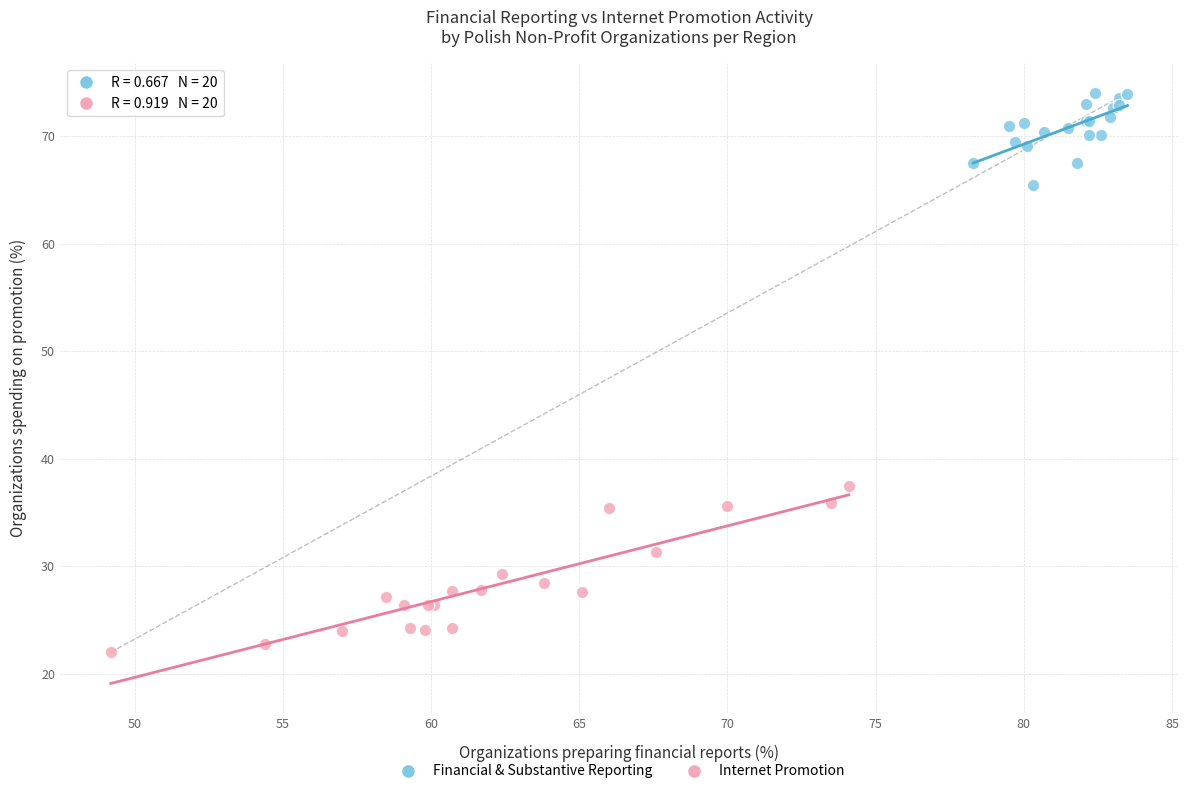

Which series contains the highest Y value?

Financial & Substantive Reporting